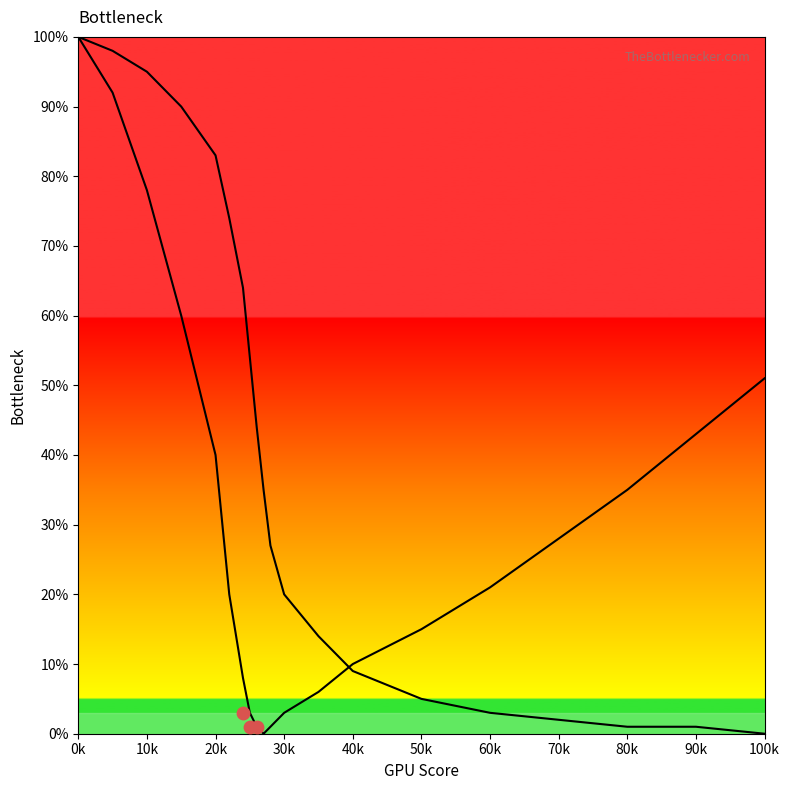

What is the total value across all series at 0k?

200